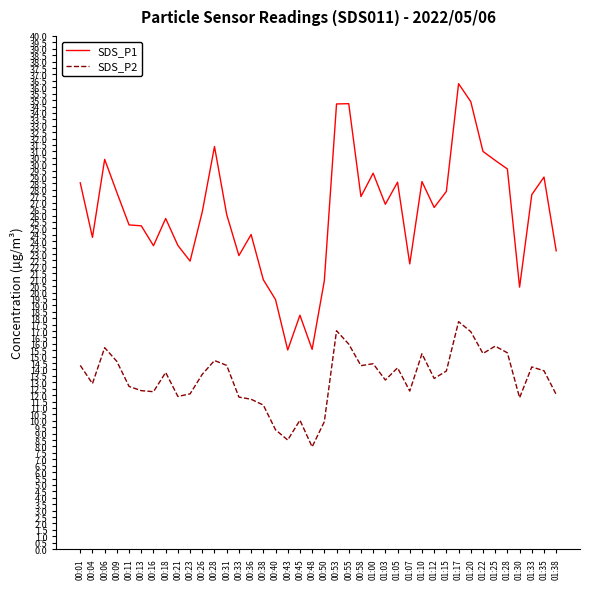

At which category is the sum across all series the highest?

01:17